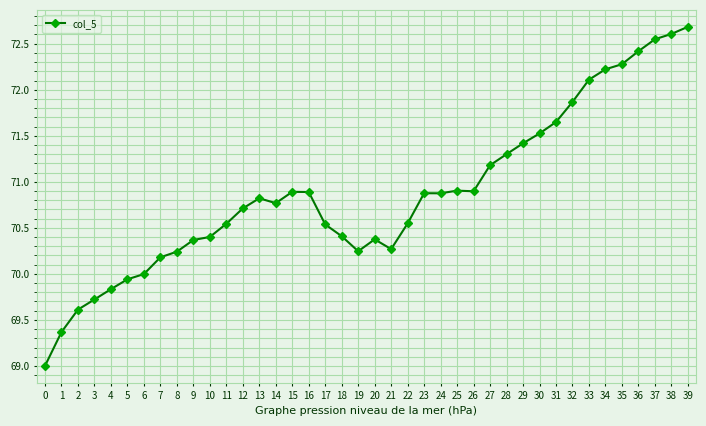

Where is the first local maximum?

13